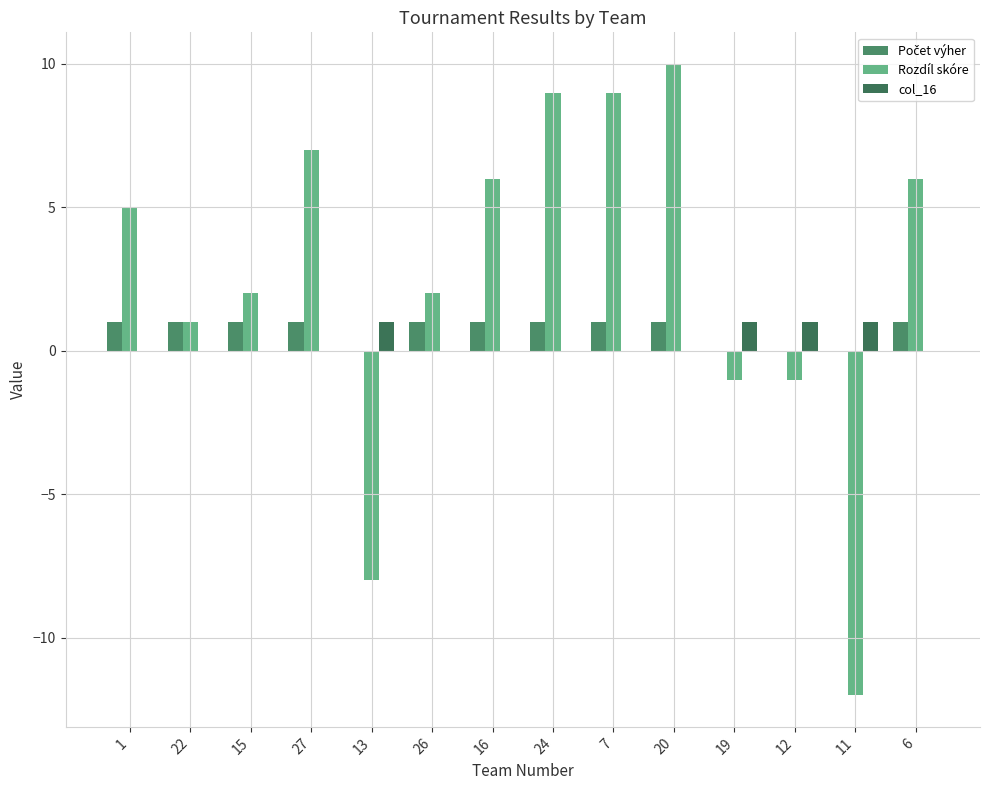

Is it true that col_16 equals 0 at 7?

True